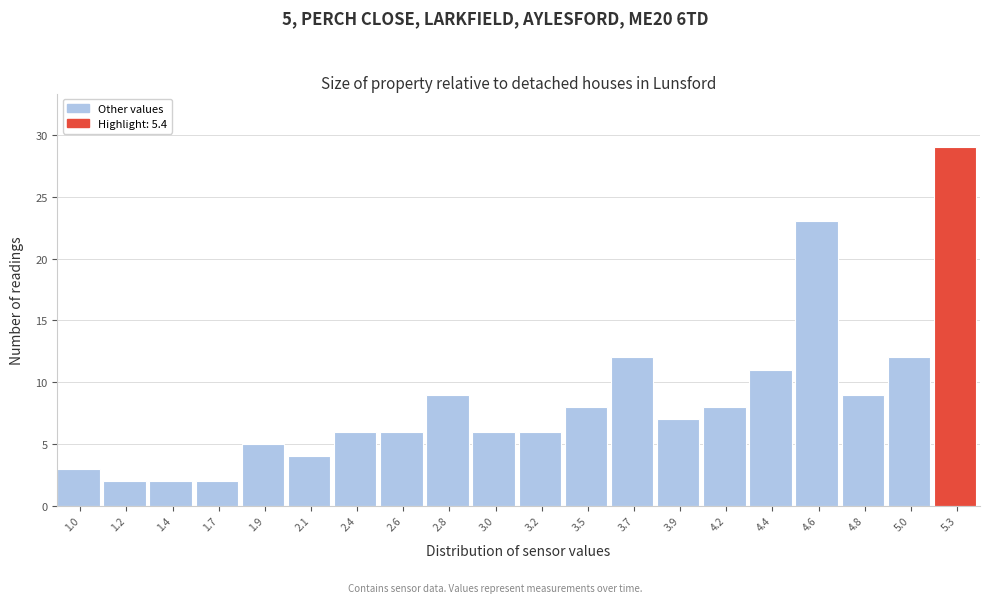

Reading left to right, what are all the values shown in this chart?

1.0=3	1.2=2	1.4=2	1.7=2	1.9=5	2.1=4	2.4=6	2.6=6	2.8=9	3.0=6	3.2=6	3.5=8	3.7=12	3.9=7	4.2=8	4.4=11	4.6=23	4.8=9	5.0=12	5.3=29